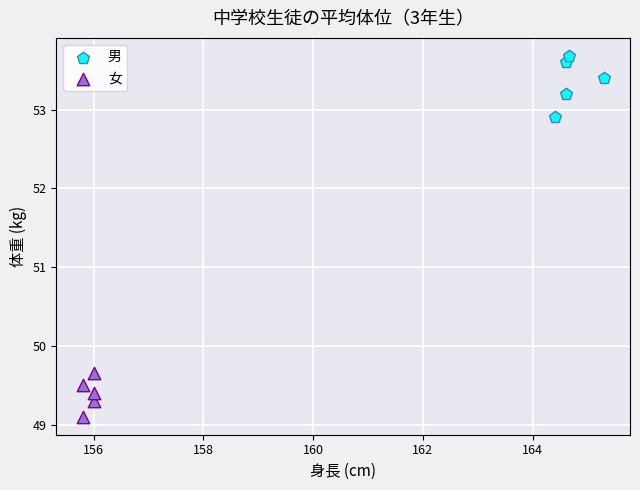

Which series has the largest Y range (max minus min)?

男